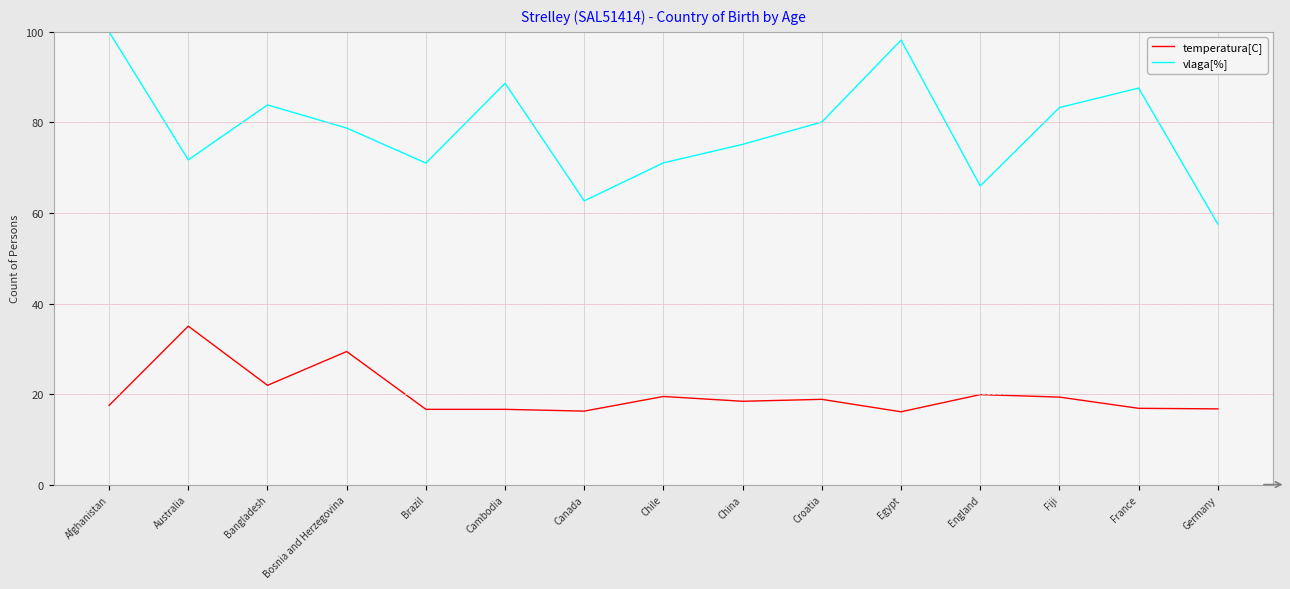

Which series has the largest total across all categories?

vlaga[%]